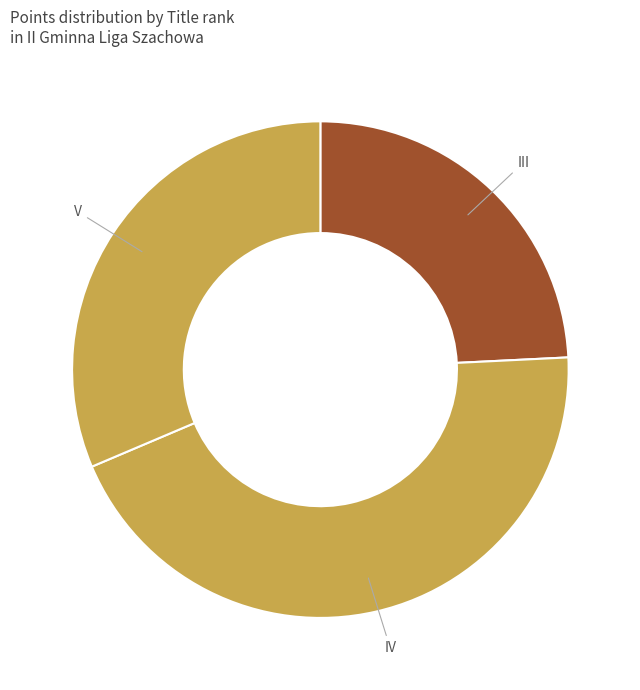

Rank the categories by value from highest to lowest.

IV, V, III